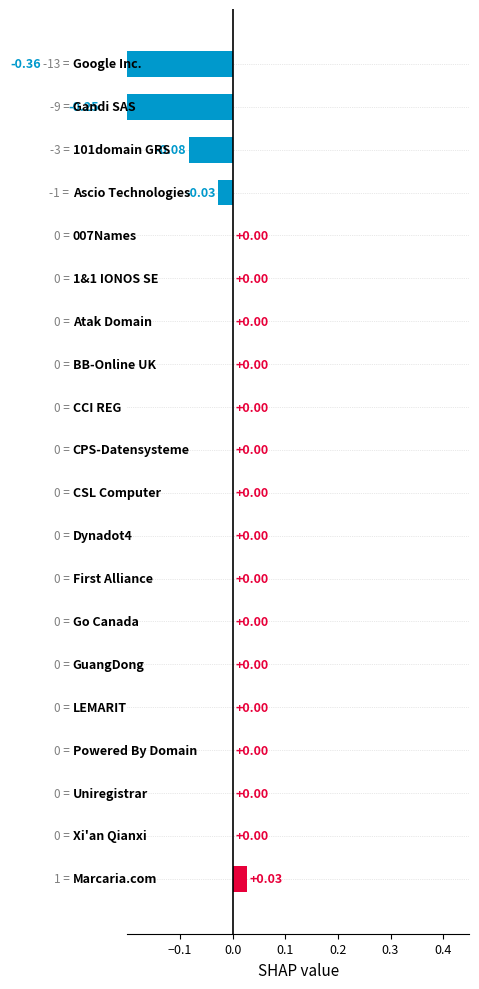

How many data points are less than 0?

4